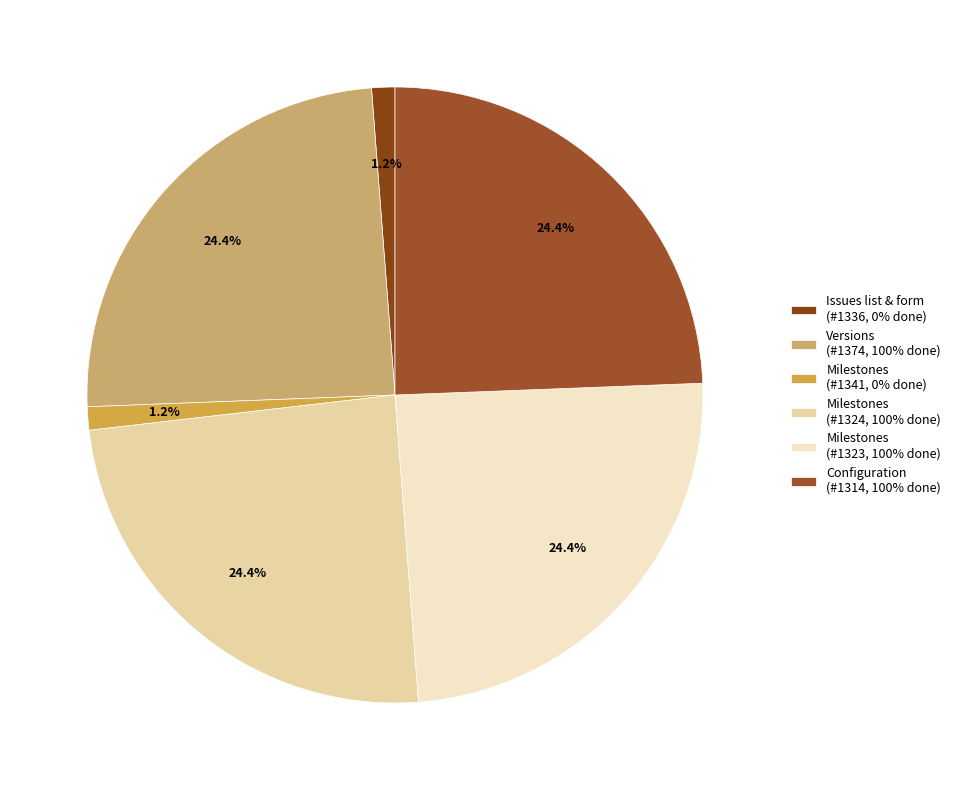

How many segments does this pie chart have?

6